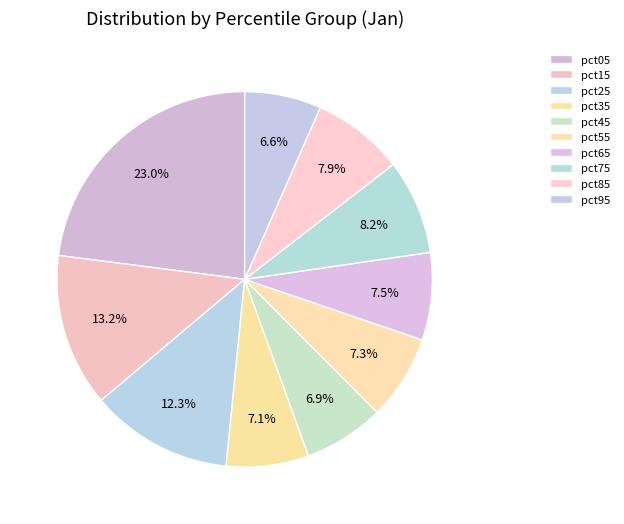

Combined, do pct85 and pct75 account for over 50%?

No